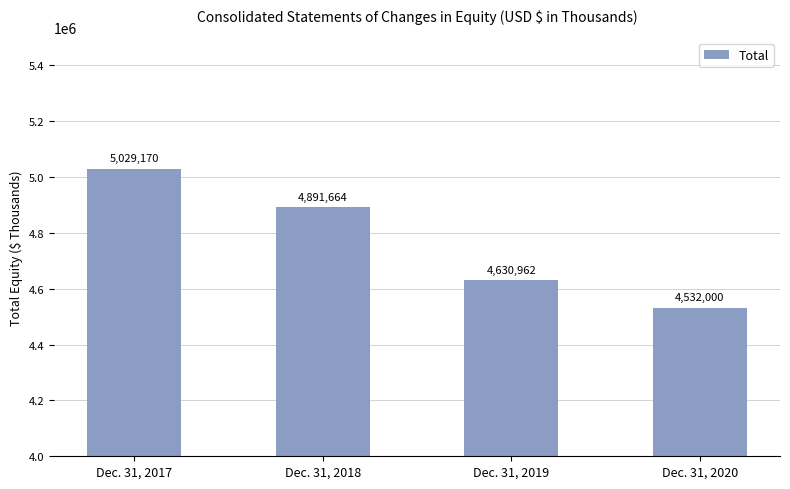

The value at Dec. 31, 2020 is 7211604. True or false?

False